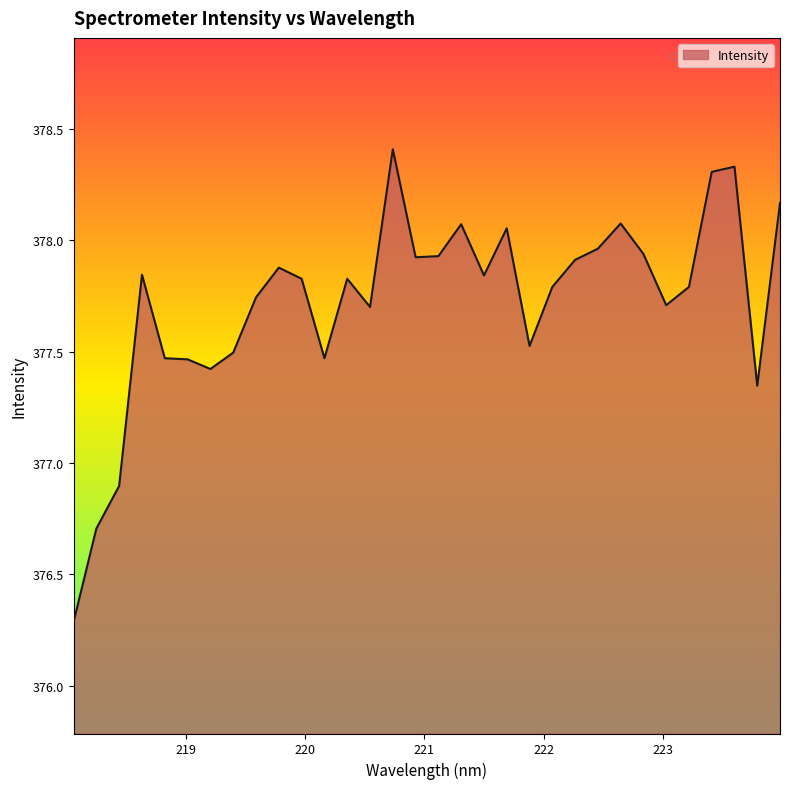

What is the greatest value displayed?

378.4